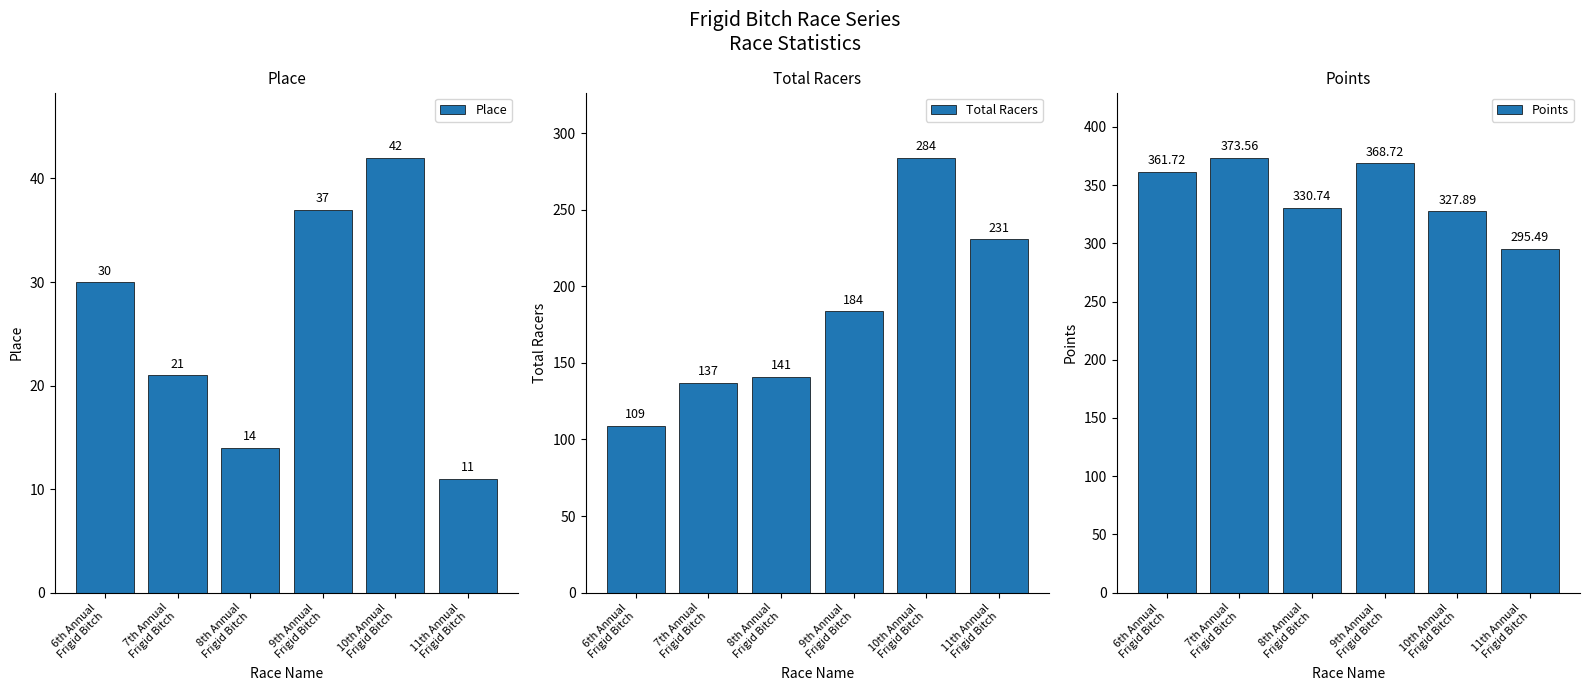

List the labels in order of Place value, largest first.

10th Annual
Frigid Bitch, 9th Annual
Frigid Bitch, 6th Annual
Frigid Bitch, 7th Annual
Frigid Bitch, 8th Annual
Frigid Bitch, 11th Annual
Frigid Bitch